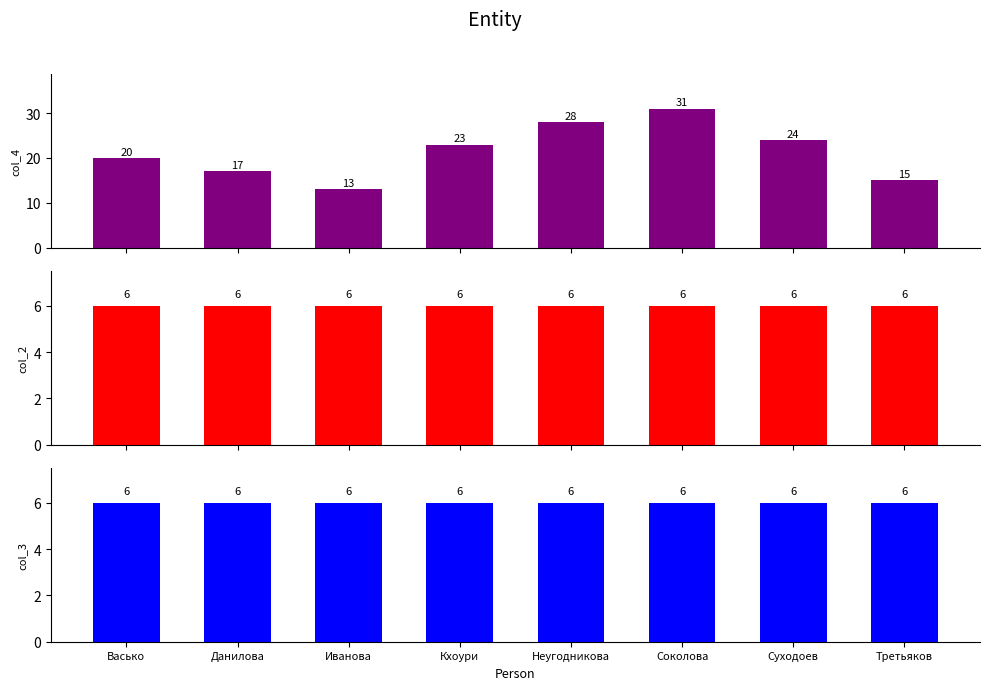

What position from the right is Соколова?

3